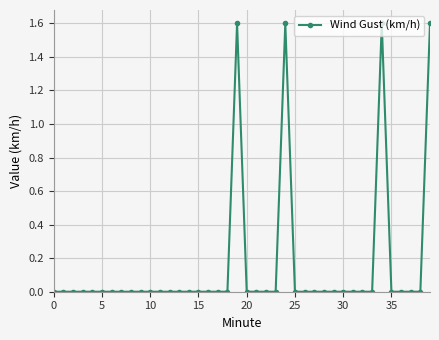

True or false: there are more than 2 points higher than both neighbors.

True